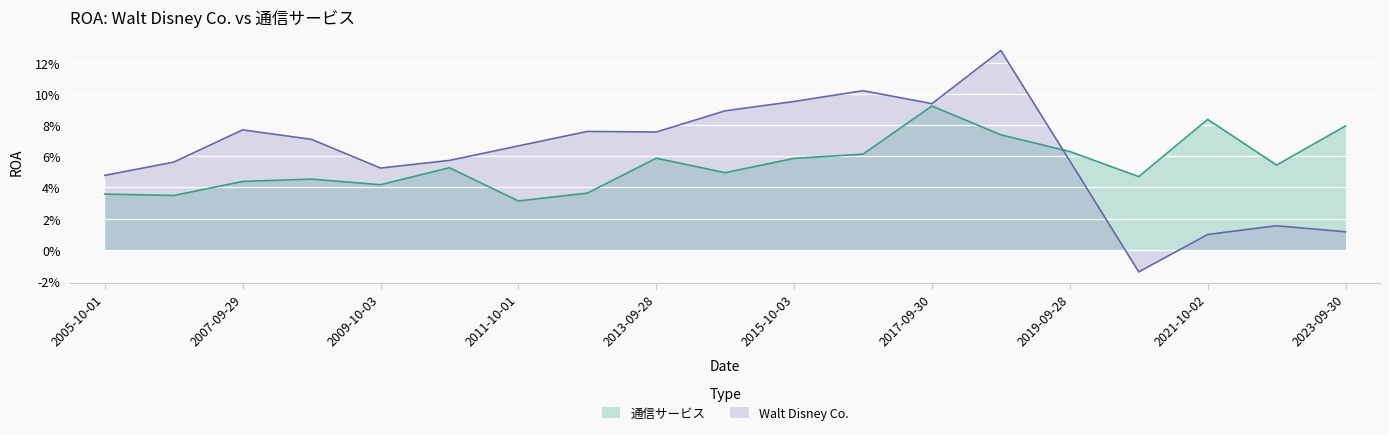

Rank the categories by Walt Disney Co. value from lowest to highest.

2020-10-03, 2021-10-02, 2023-09-30, 2022-10-01, 2005-10-01, 2009-10-03, 2006-09-30, 2019-09-28, 2010-10-02, 2011-10-01, 2008-09-27, 2013-09-28, 2012-09-29, 2007-09-29, 2014-09-27, 2017-09-30, 2015-10-03, 2016-10-01, 2018-09-29